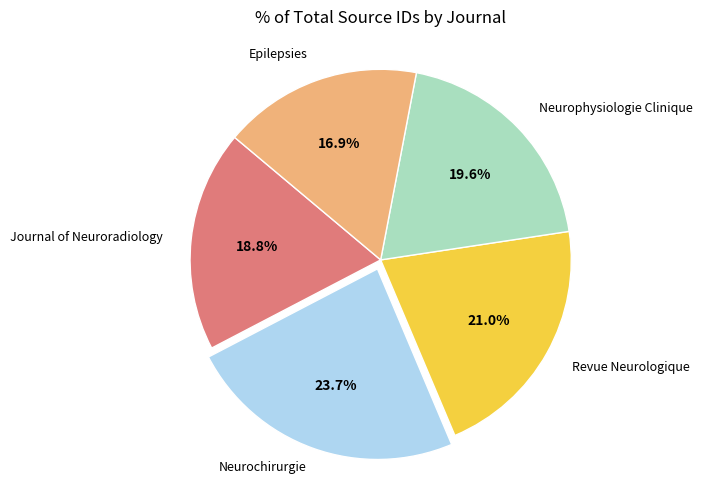

Which slice is the smallest?

Epilepsies